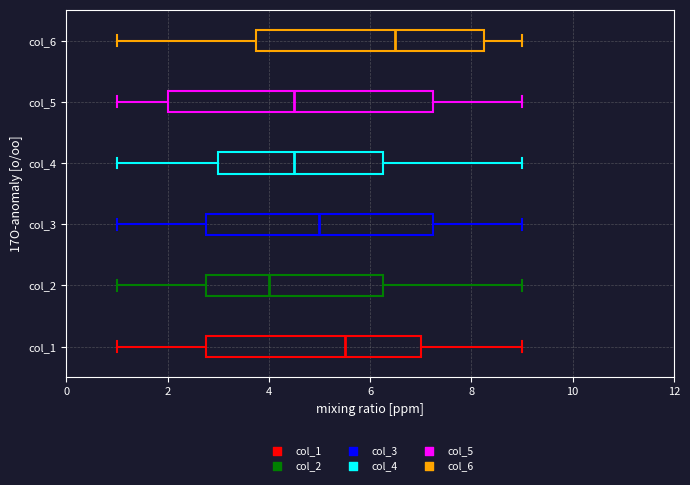

Which box has the furthest to the left median line?

col_2